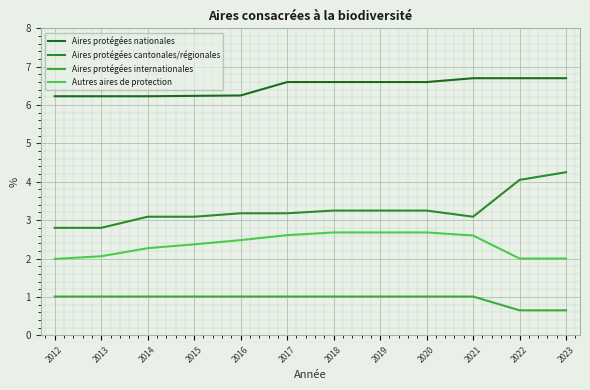

At which label is Aires protégées nationales closest to 6?

2012